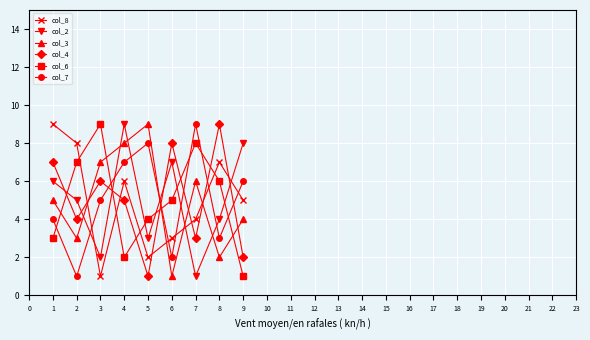

Count the col_6 values in the range 3 to 7.

5